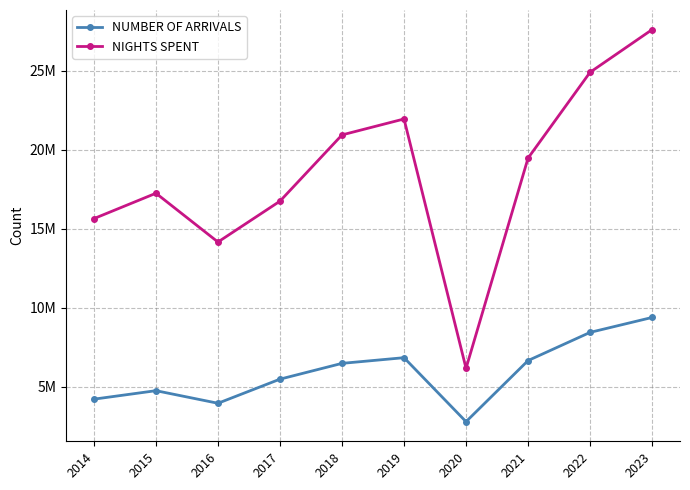

What is the maximum value shown in the chart?

27617279